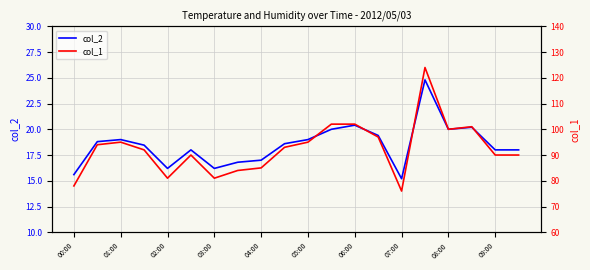

Which category has the lowest value in the col_2 series?

07:00